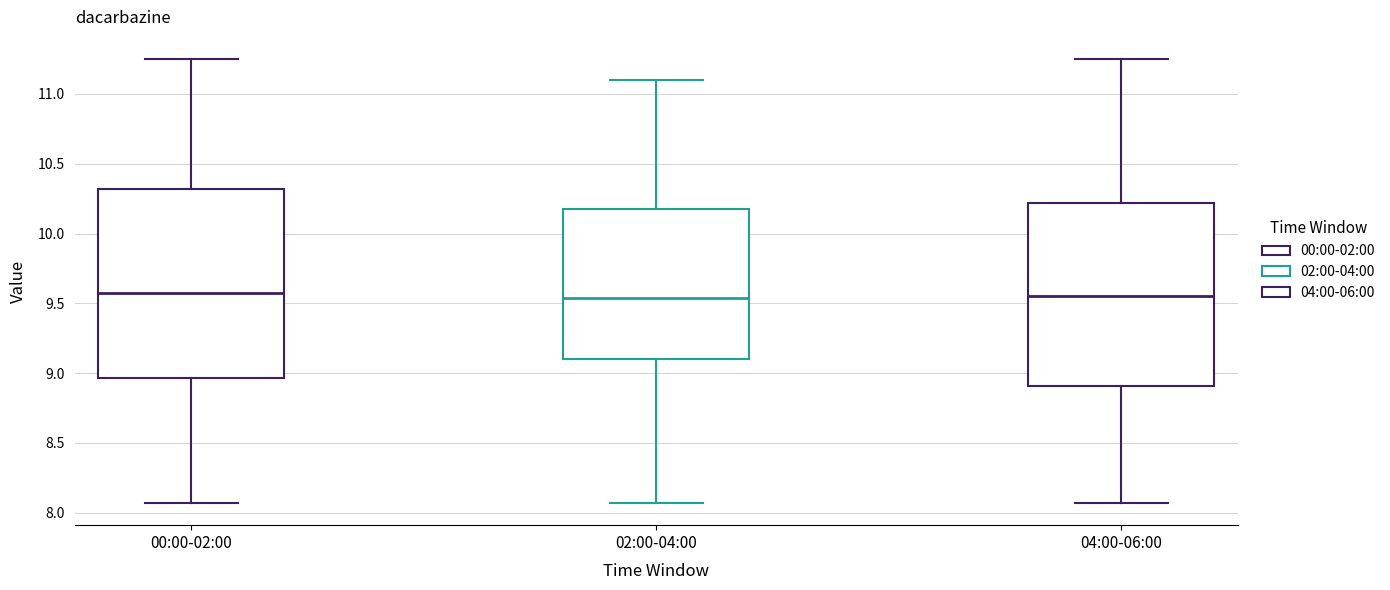

Reading left to right, read every box against the y-axis: the position of its median line, the range the box covers, and the ends of its whiskers. The values are not printed on the chart, so give them approximately, as read against the axis.

00:00-02:00: median 9.60, box 8.95 to 10.30, whiskers 8.05 to 11.25
02:00-04:00: median 9.55, box 9.10 to 10.20, whiskers 8.05 to 11.10
04:00-06:00: median 9.55, box 8.90 to 10.20, whiskers 8.05 to 11.25